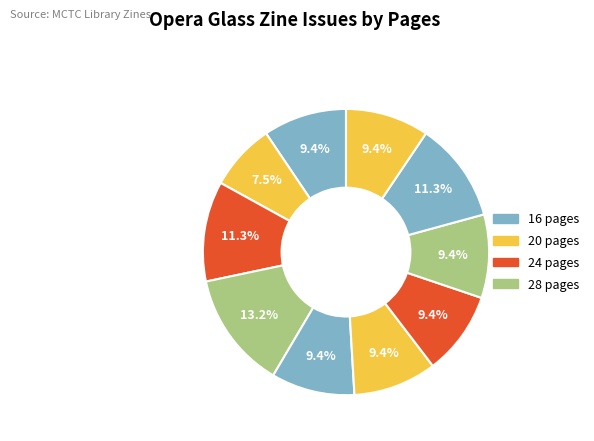

How many slices are in this pie chart?

10